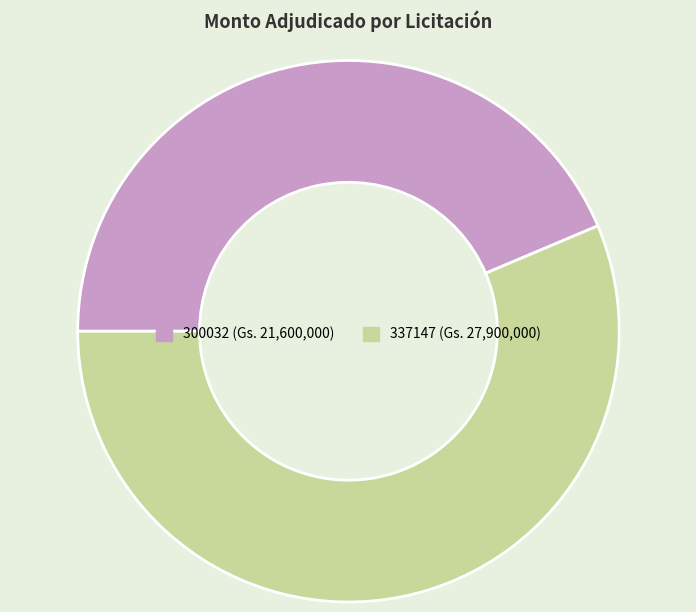

Combined, do 300032 and 337147 account for over 50%?

Yes